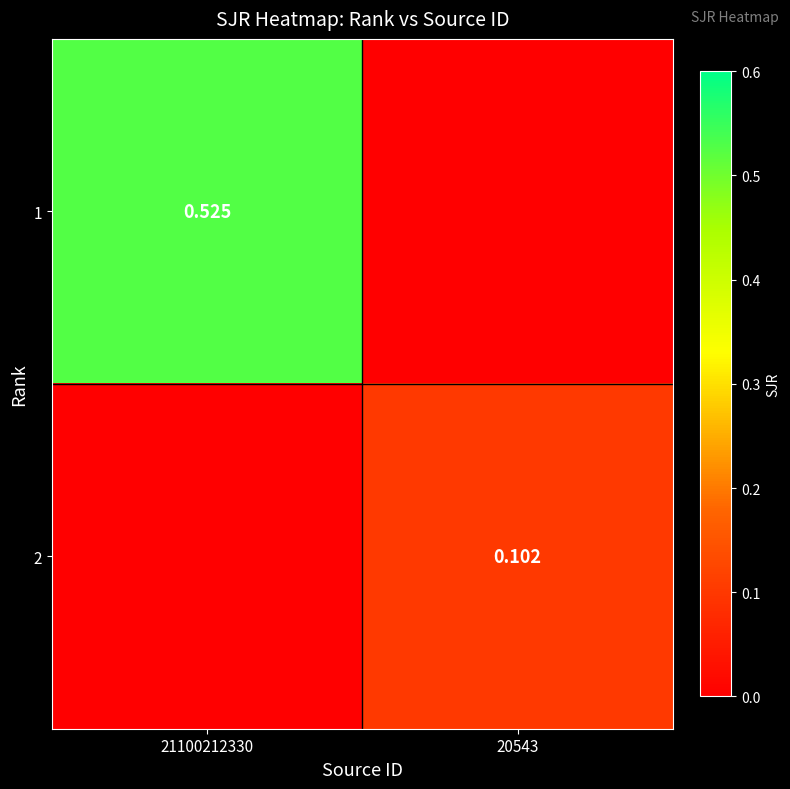

What is the total value across all series at 21100212330?

0.5